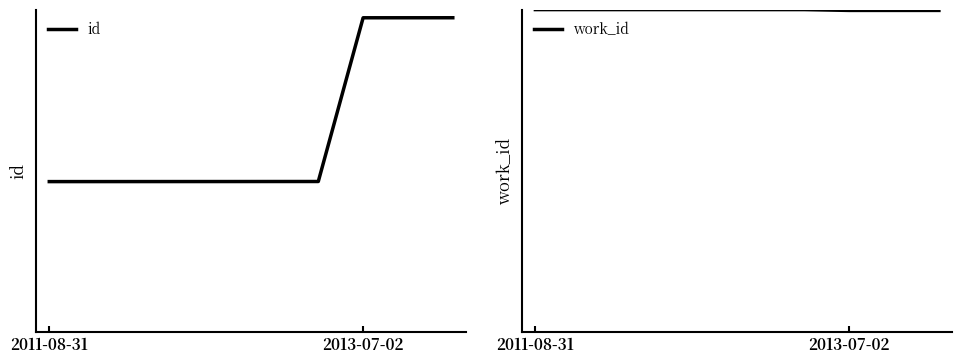

How many data points in id are above 10268?

4